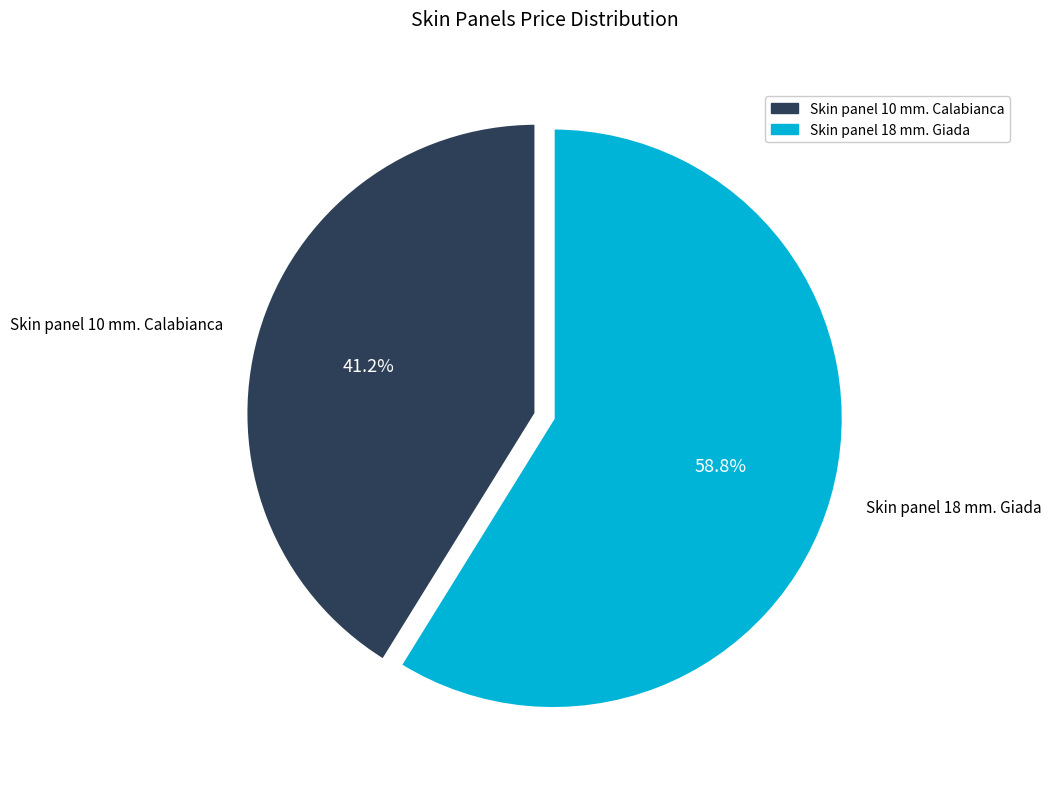

What is the ratio of the value at Skin panel 18 mm. Giada to the value at Skin panel 10 mm. Calabianca?

1.4